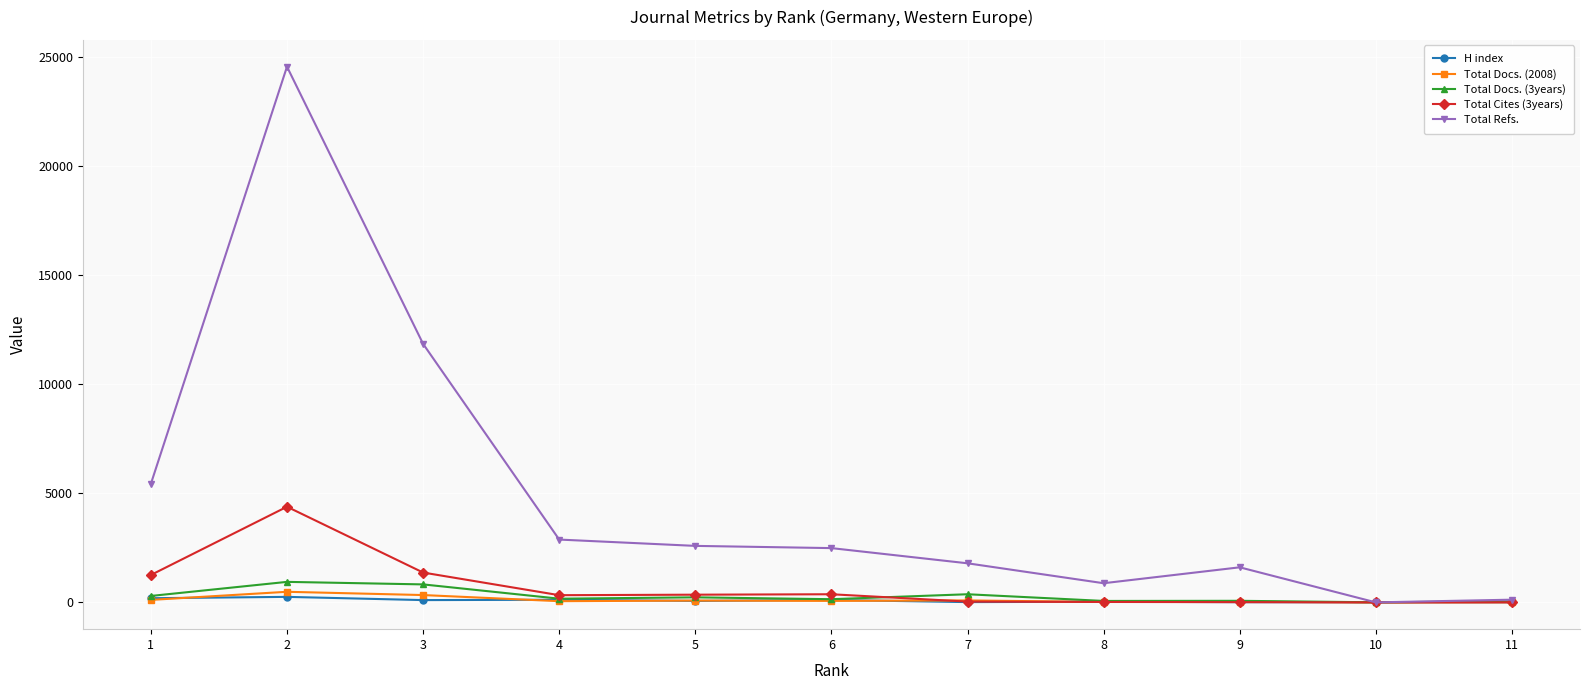

Between 6 and 7, which series saw the biggest shift?

Total Refs.